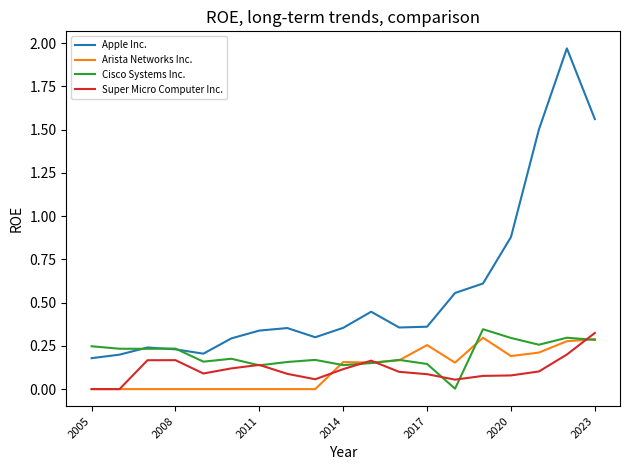

Which series has the widest spread of values?

Apple Inc.